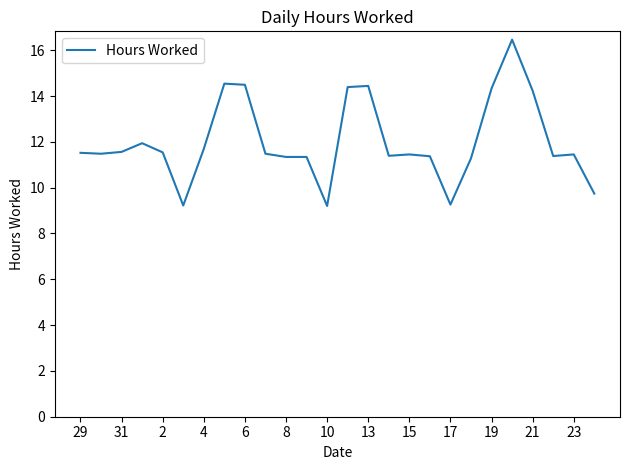

What is the difference between the maximum and minimum values?

7.3